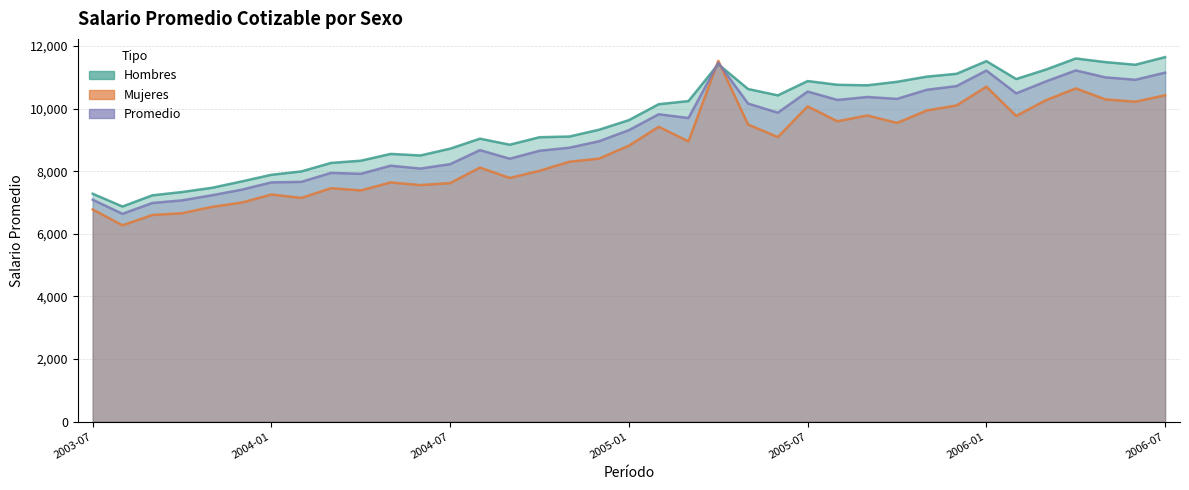

What is the value of the Promedio point at the 37th from the left?

11146.4